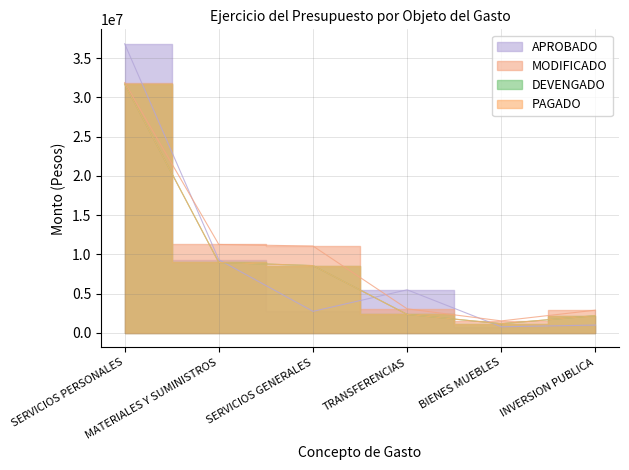

Count the number of data series in this chart.

4